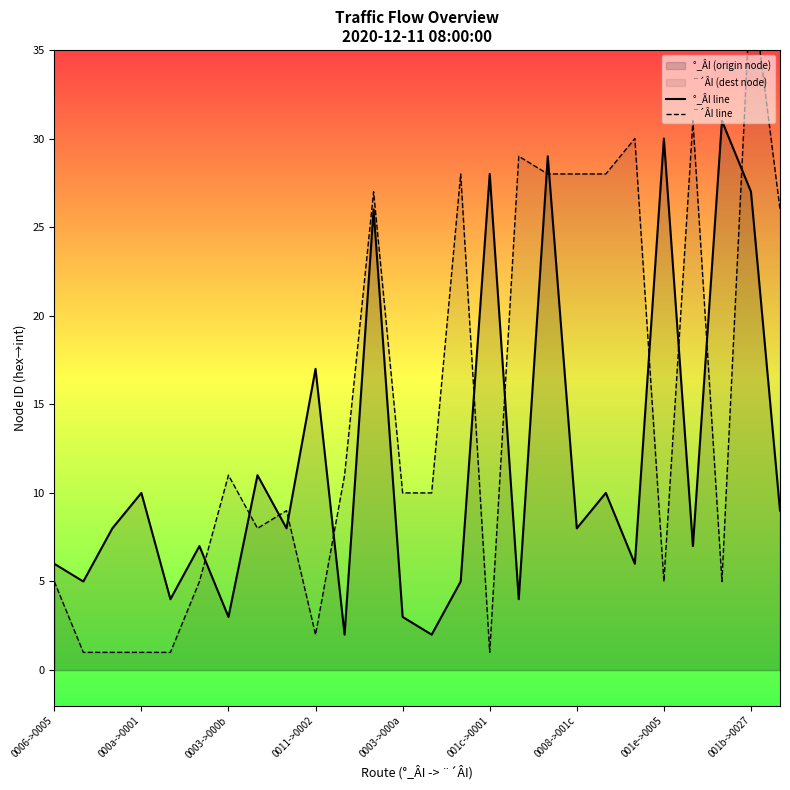

The °_ÂI line series shows 30 at 001e->0005. True or false?

True